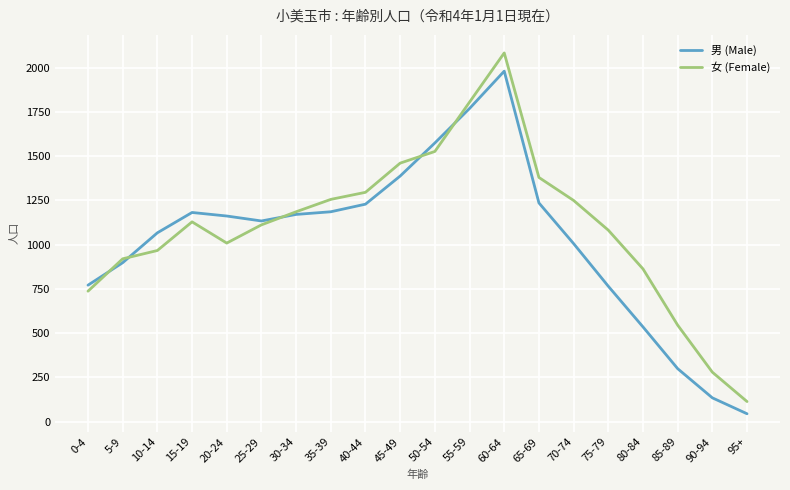

What is the total value across all series at 95+?

157